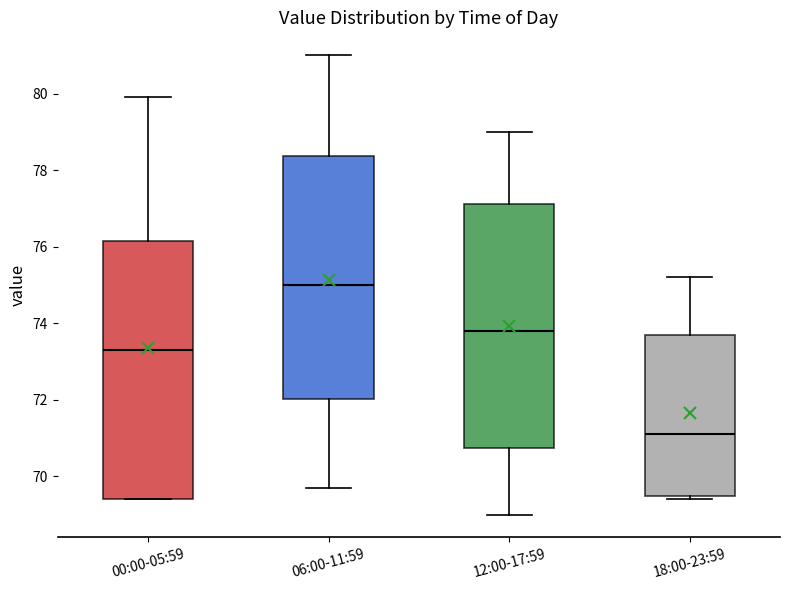

Which box's median line is the lowest?

18:00-23:59